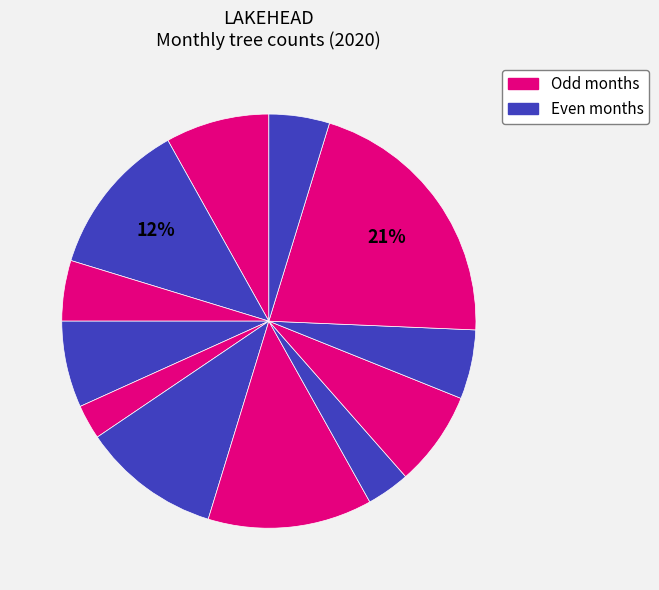

Is there a majority slice in this chart?

No